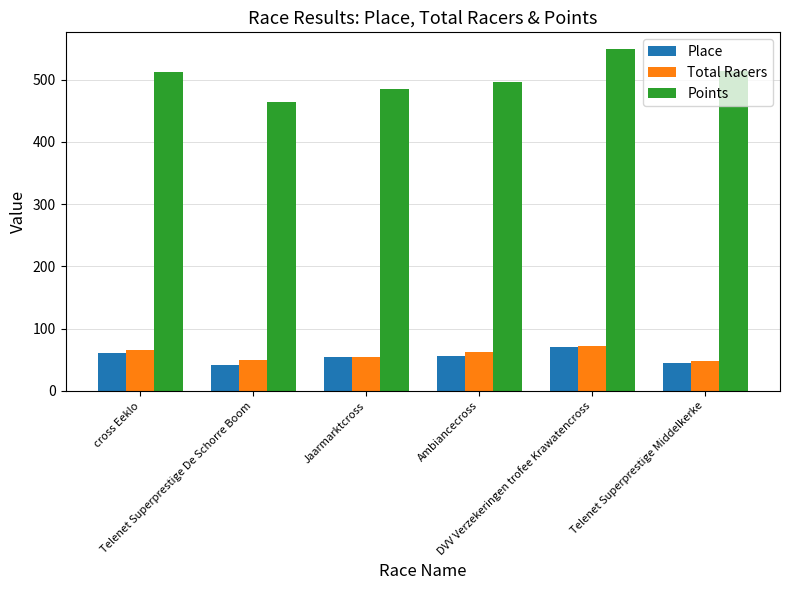

What are all the series names shown in the legend?

Place, Total Racers, Points